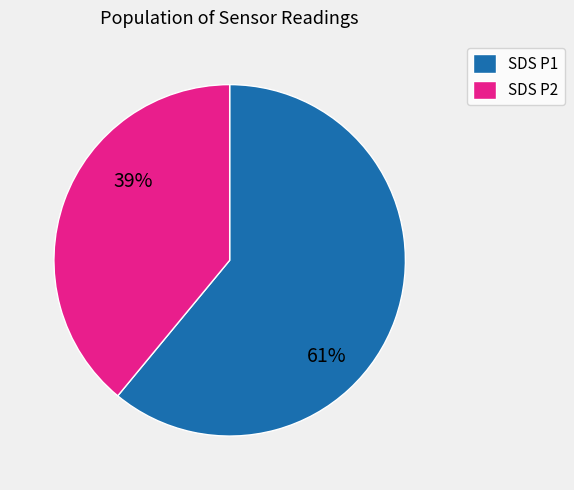

How many slices are in this pie chart?

2